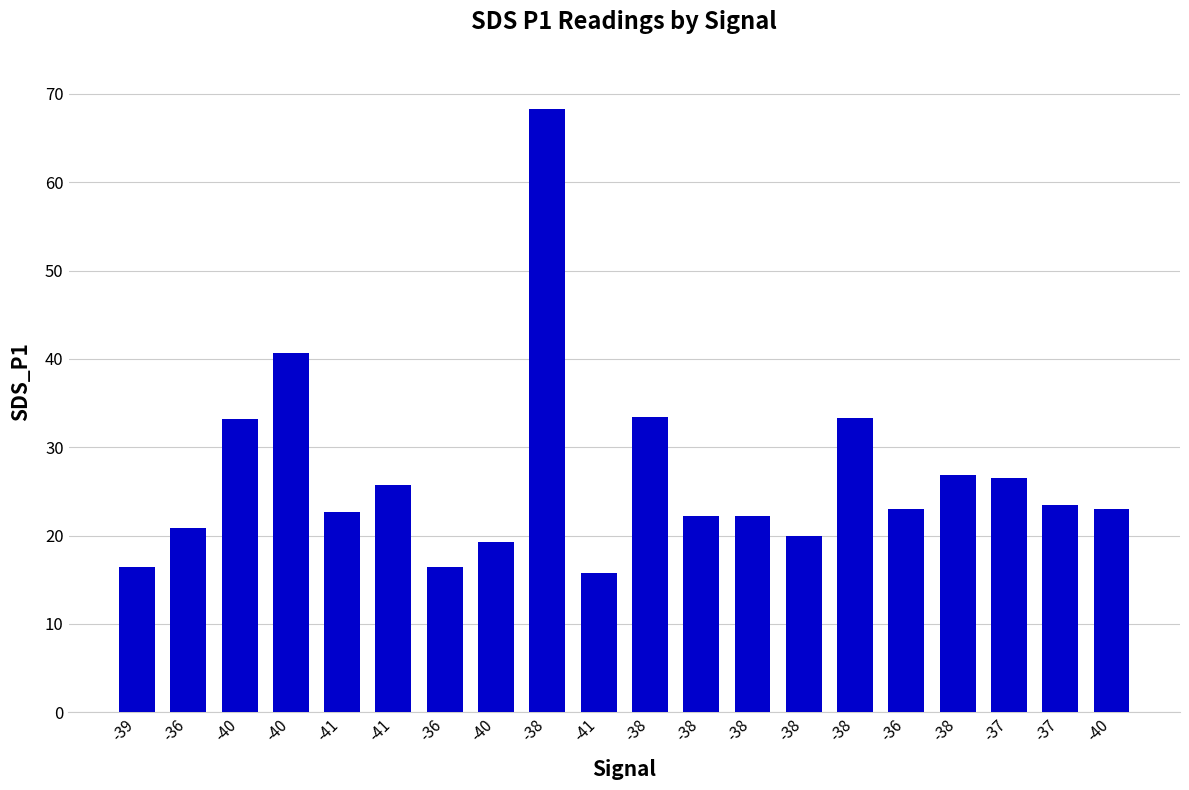

Rank the categories by value from highest to lowest.

-38, -40, -38, -38, -40, -38, -37, -41, -37, -40, -36, -41, -38, -38, -36, -38, -40, -39, -36, -41